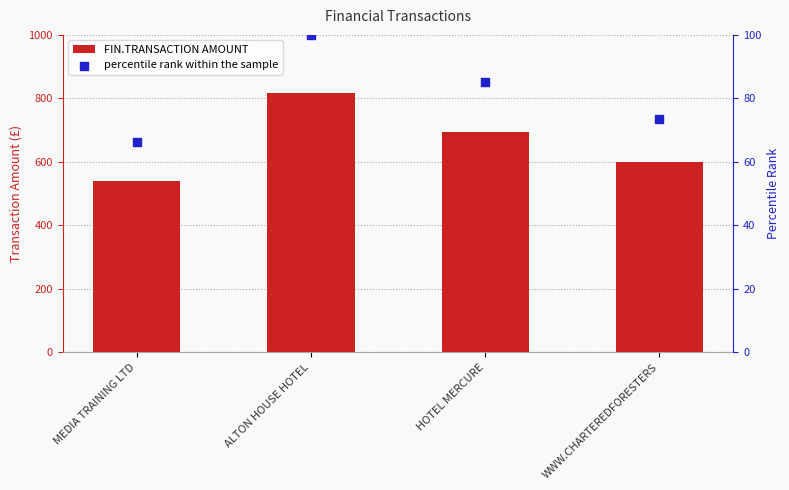

What is the total value across all series at HOTEL MERCURE?

780.2